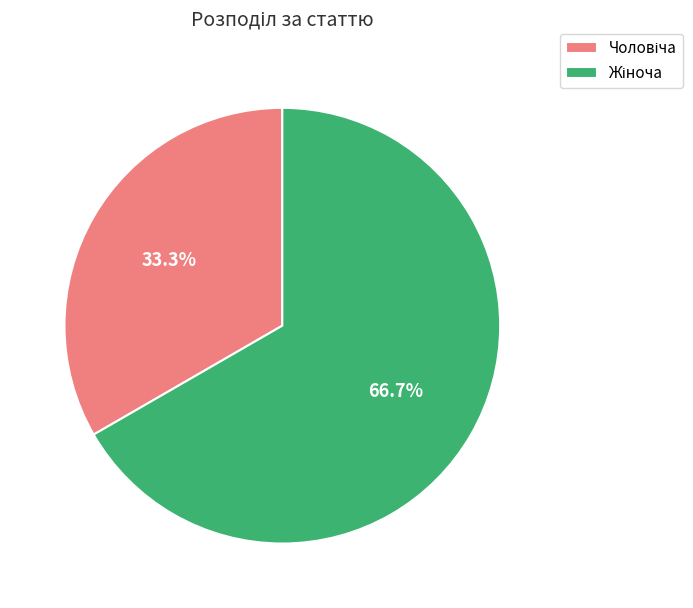

Is there any slice that represents more than half of the pie?

Yes